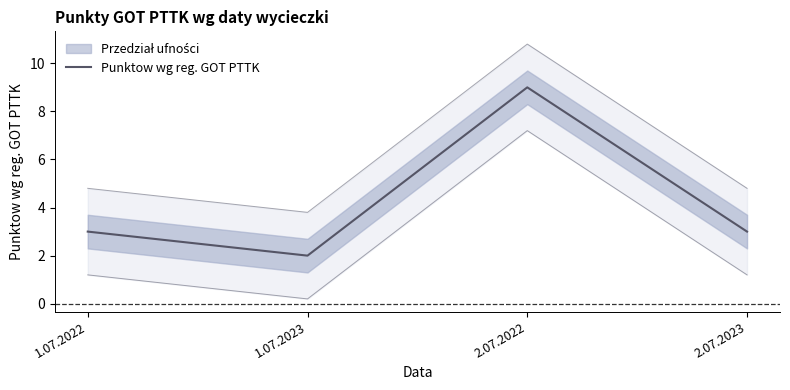

Reading left to right, what are all the values shown in this chart?

3	2	9	3